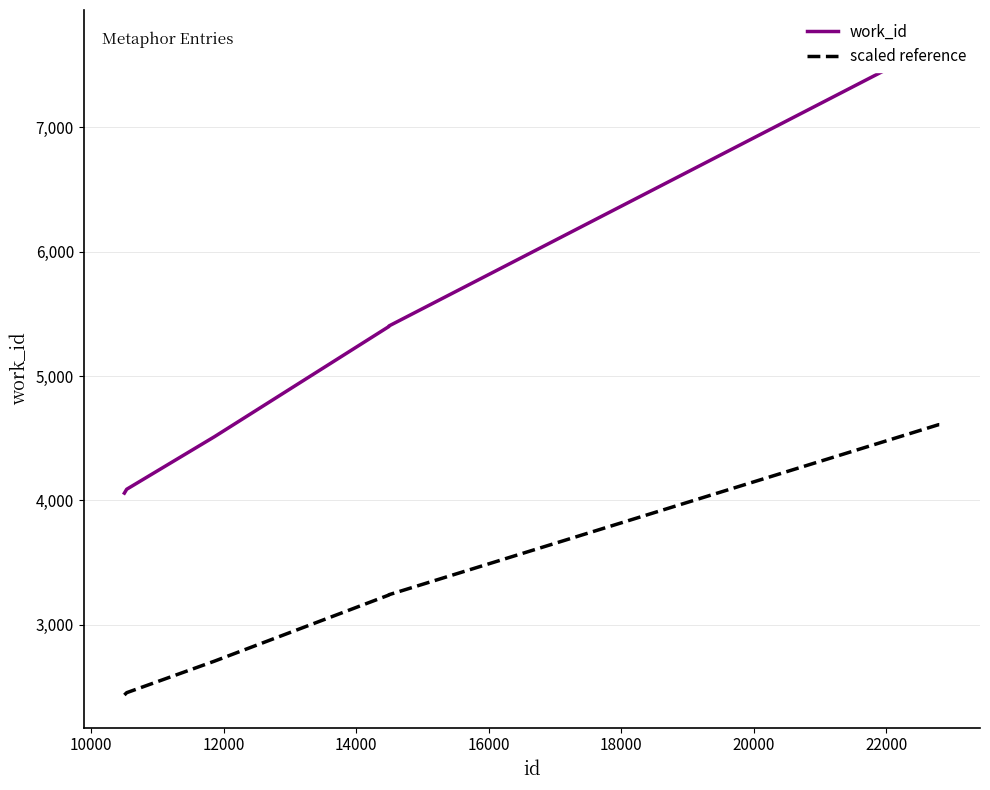

Is this an area chart (filled region under the line)?

No